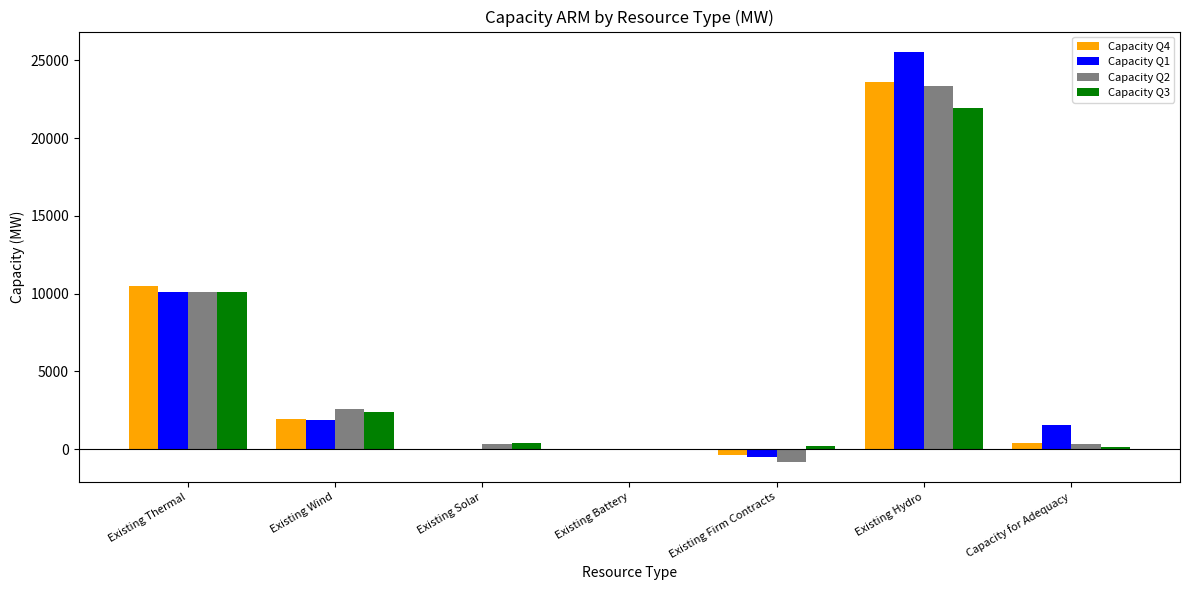

What is the approximate value of Capacity Q4 at Existing Battery?

5.0